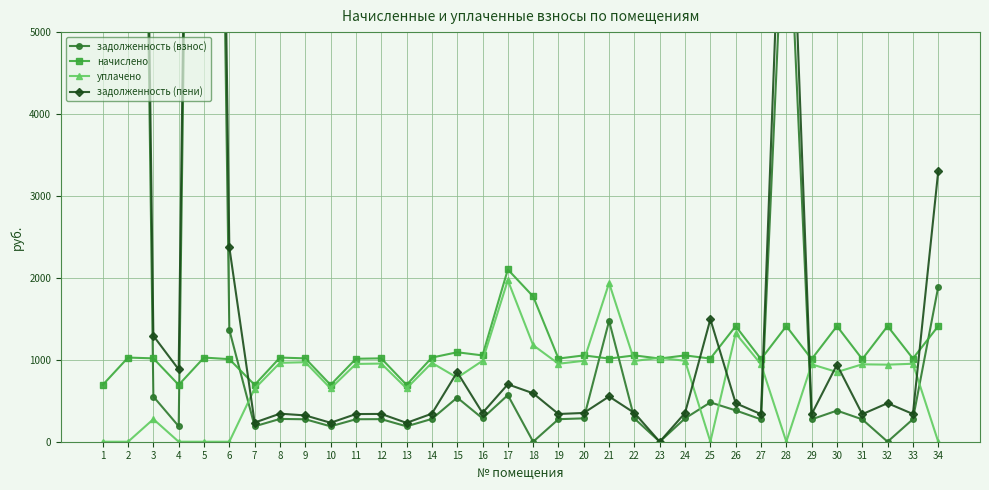

What is the difference between the highest and lowest values at 23?

1024.2